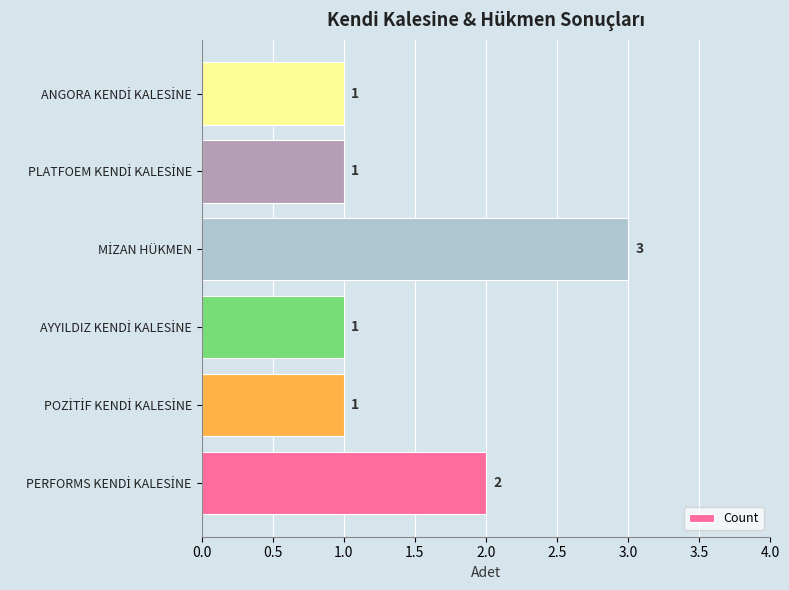

What is the sum of all values?

9